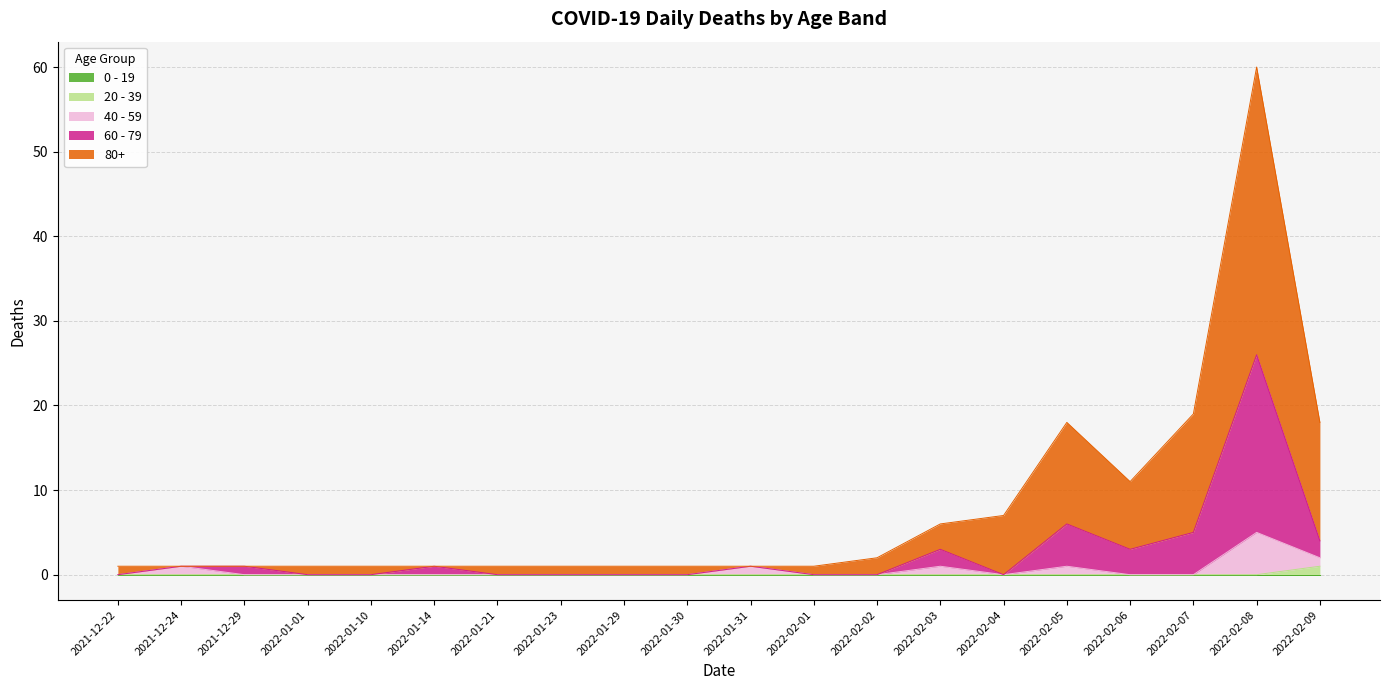

Which category has the lowest value across all series?

2021-12-22